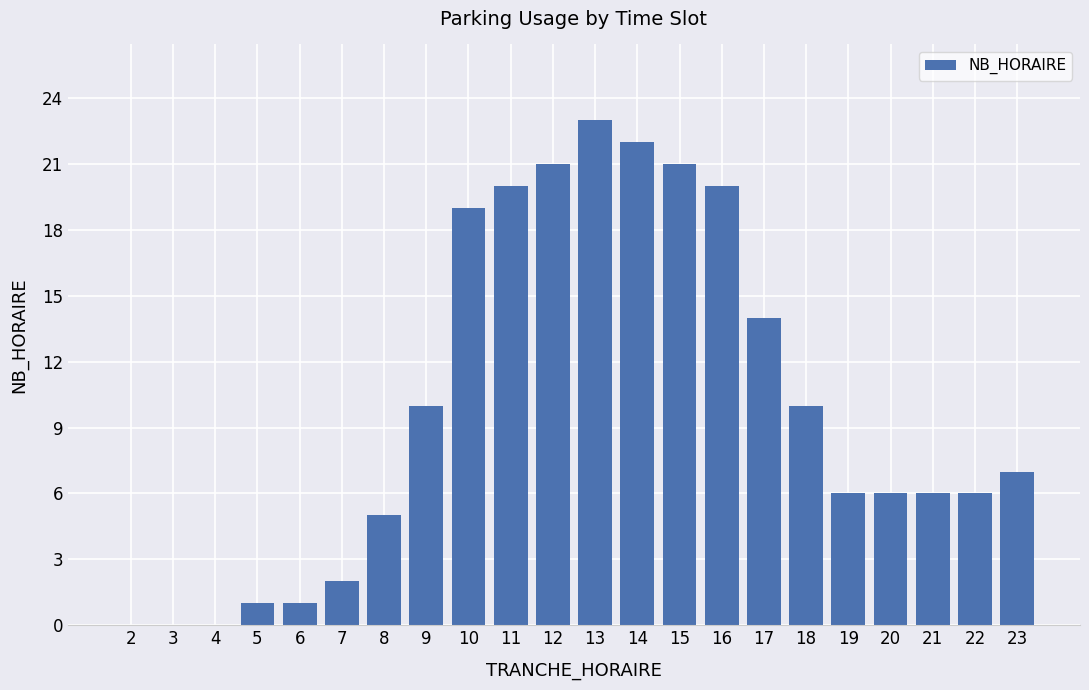

At which label does the data first exceed 7?

9